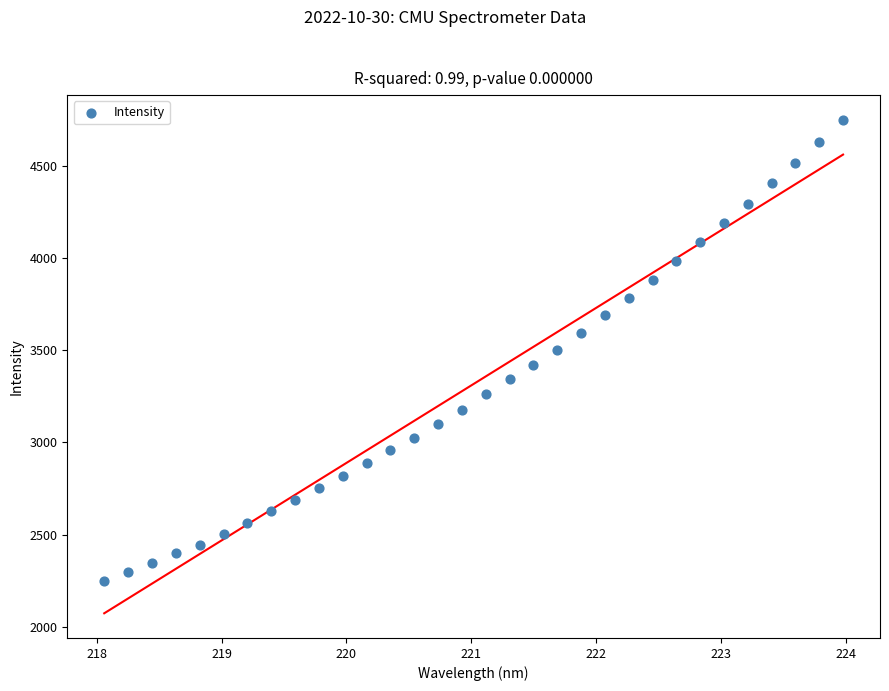

What is the range of Y values (max minus min)?

2502.0